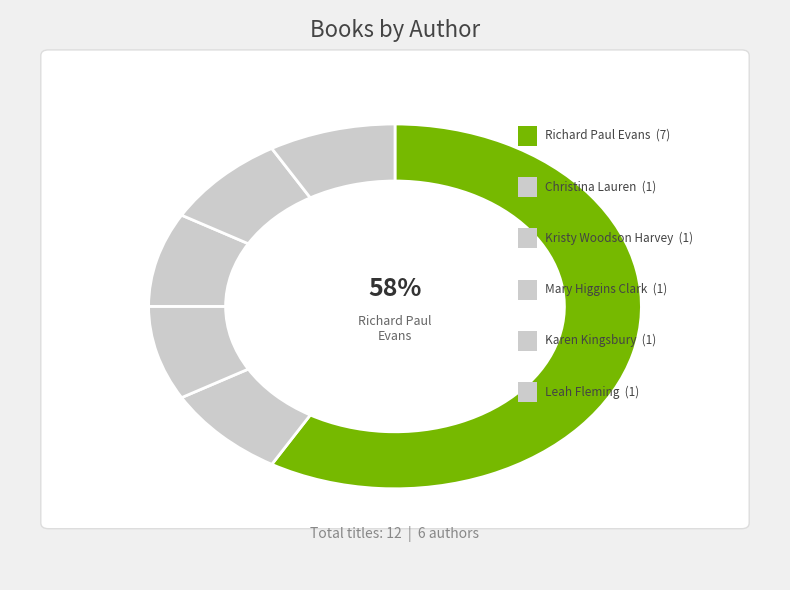

To the nearest percent, what portion does Kristy Woodson Harvey (2117367080) represent?

8%